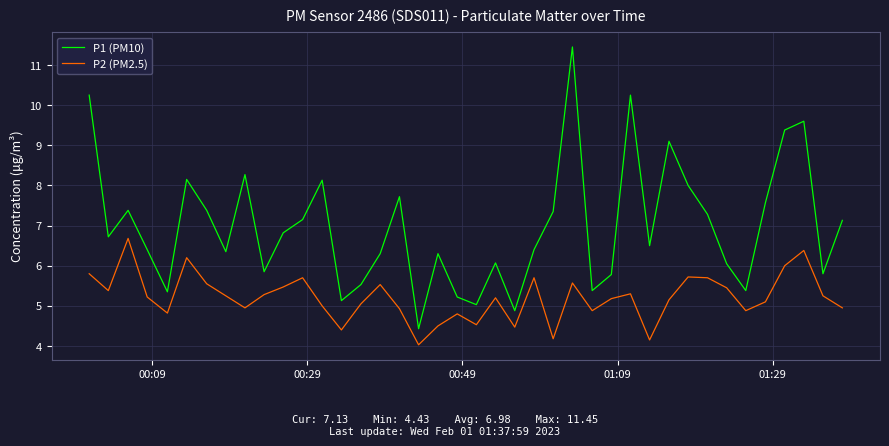

List the series in order of their peak value, highest first.

P1 (PM10), P2 (PM2.5)